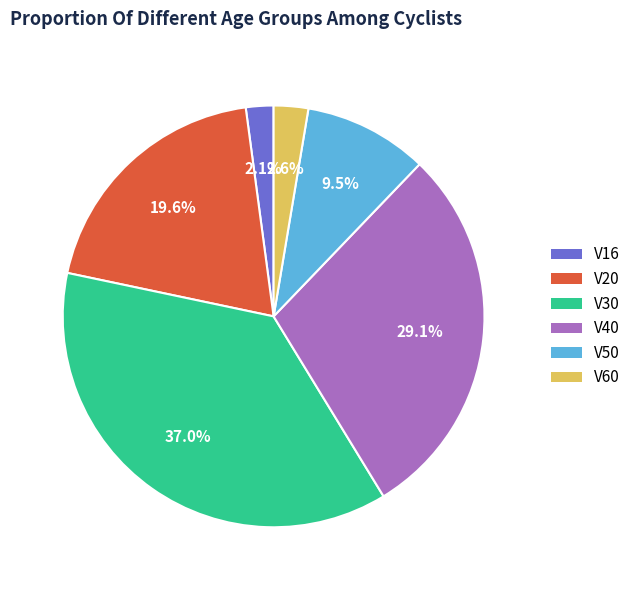

To the nearest percent, what is the combined percentage of V40 and V60?

32%